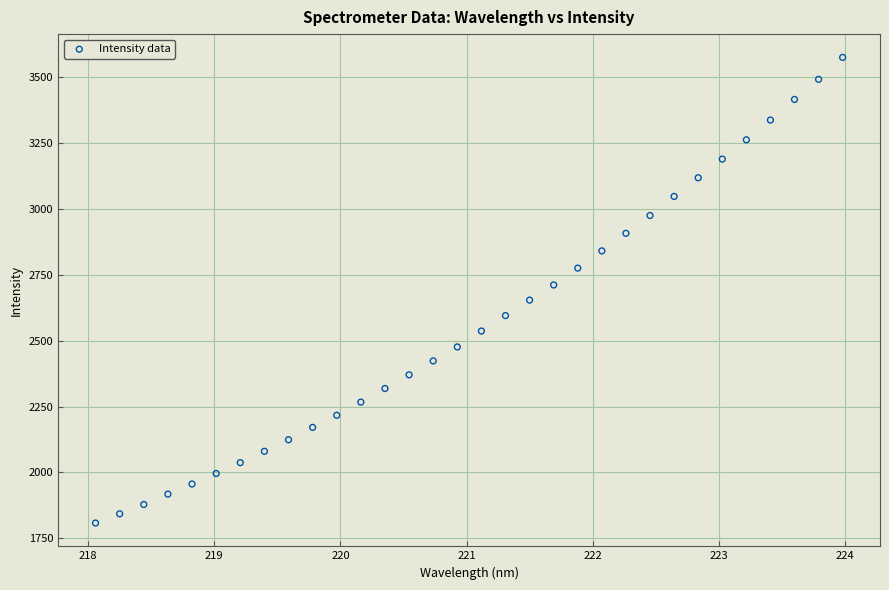

What is the range of X values (max minus min)?

5.9